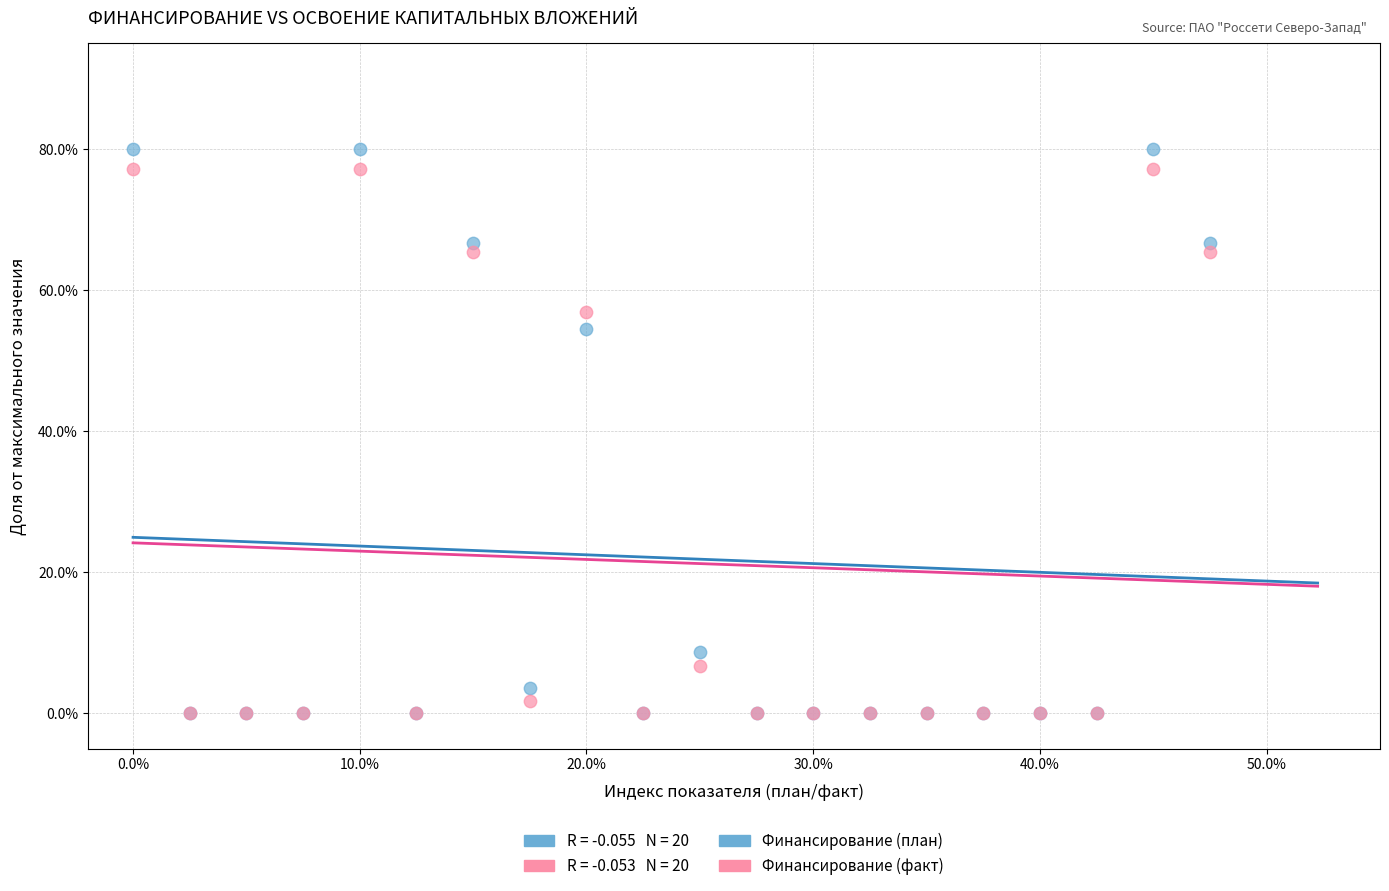

In the Финансирование (план) series, what Y value is closest to 40?

54.5